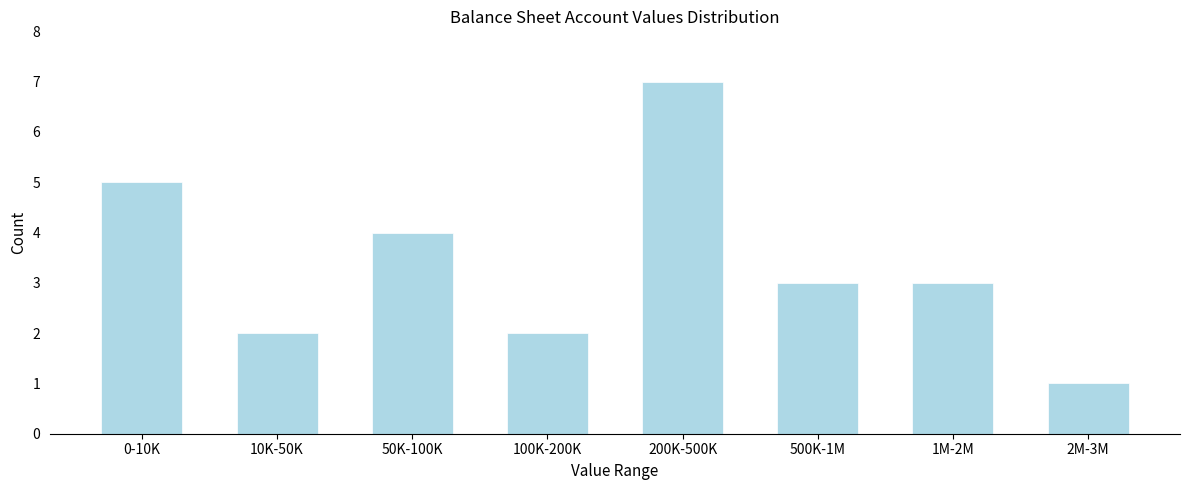

Reading left to right, what are all the values shown in this chart?

0-10K=5	10K-50K=2	50K-100K=4	100K-200K=2	200K-500K=7	500K-1M=3	1M-2M=3	2M-3M=1